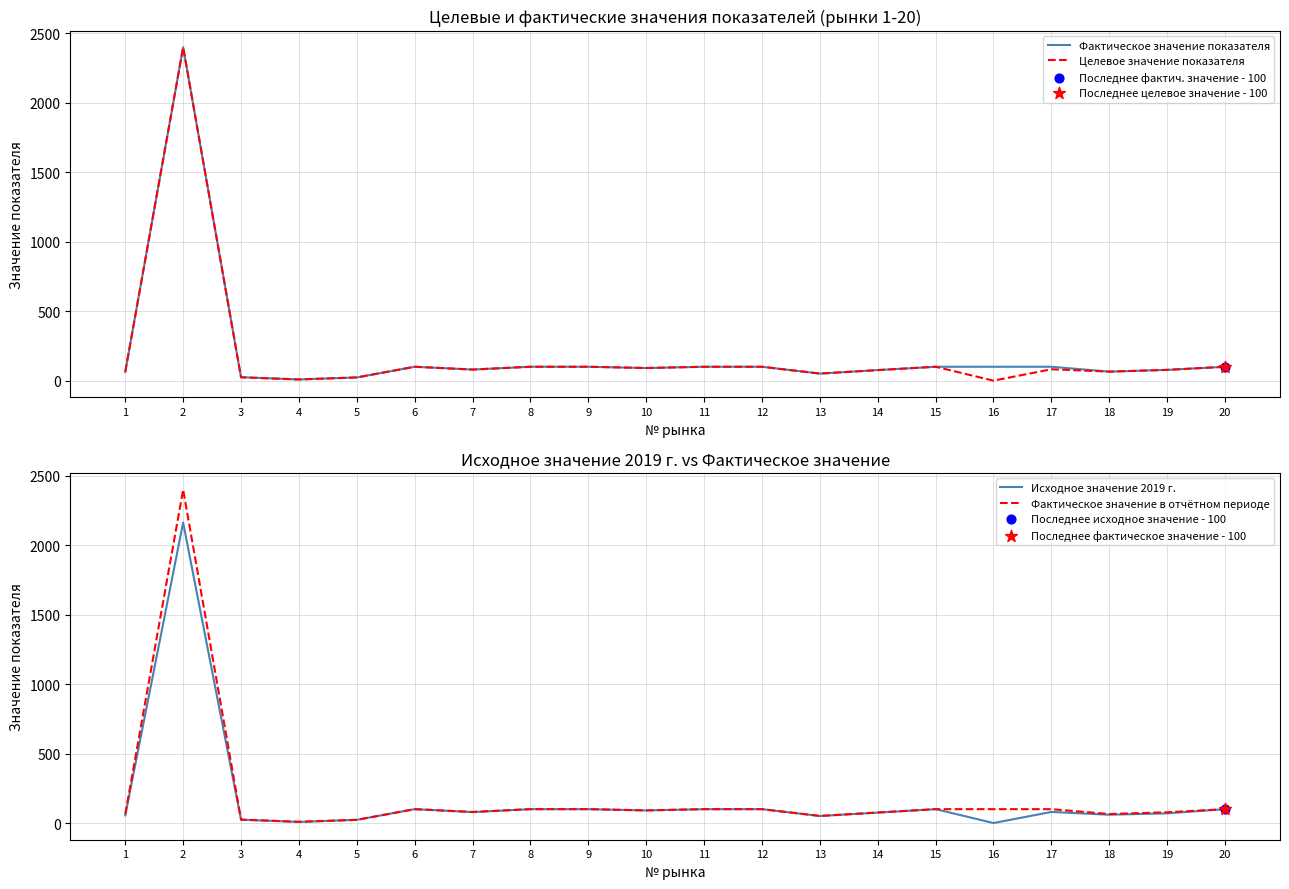

Is the value of Фактическое значение в отчётном периоде at 2 greater than the value of Целевое значение показателя at 8?

Yes